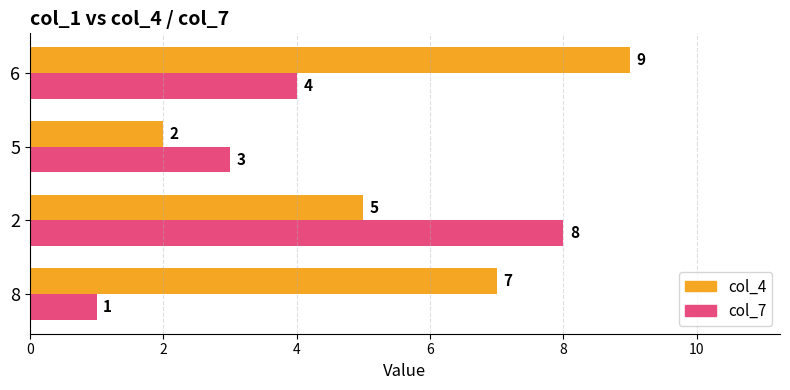

What is the difference between the col_4 values at 2 and 6?

4